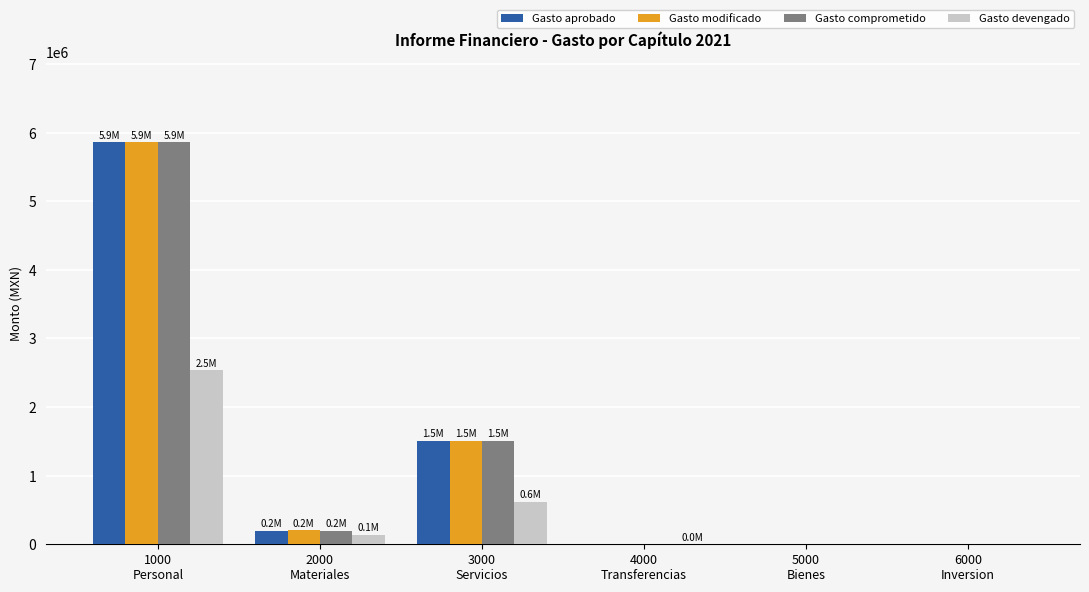

Count the number of categories in the chart.

6